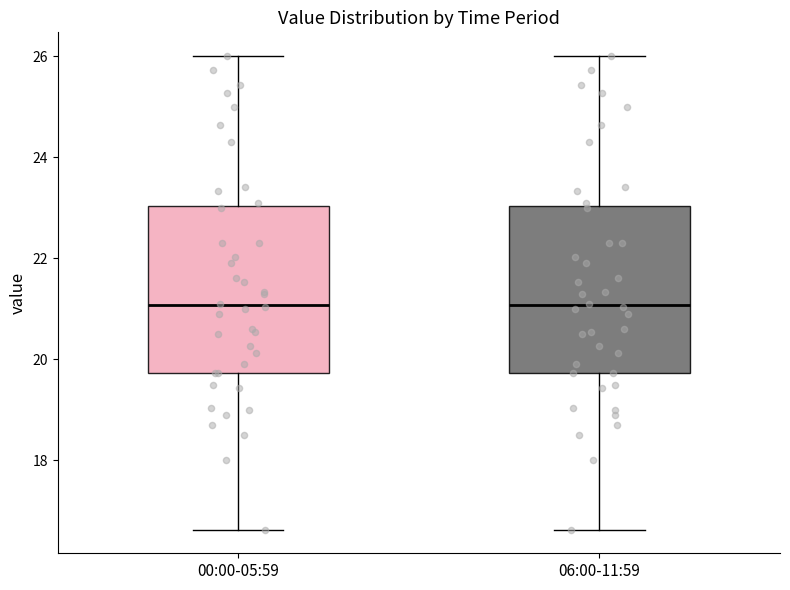

Reading left to right, read every box against the y-axis: the position of its median line, the range the box covers, and the ends of its whiskers. The values are not printed on the chart, so give them approximately, as read against the axis.

00:00-05:59: median 21.0, box 19.8 to 23.0, whiskers 16.6 to 26.0
06:00-11:59: median 21.0, box 19.8 to 23.0, whiskers 16.6 to 26.0